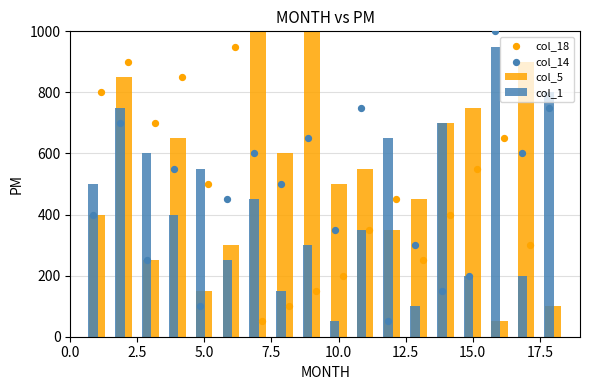

Which series reaches the minimum Y coordinate?

col_5